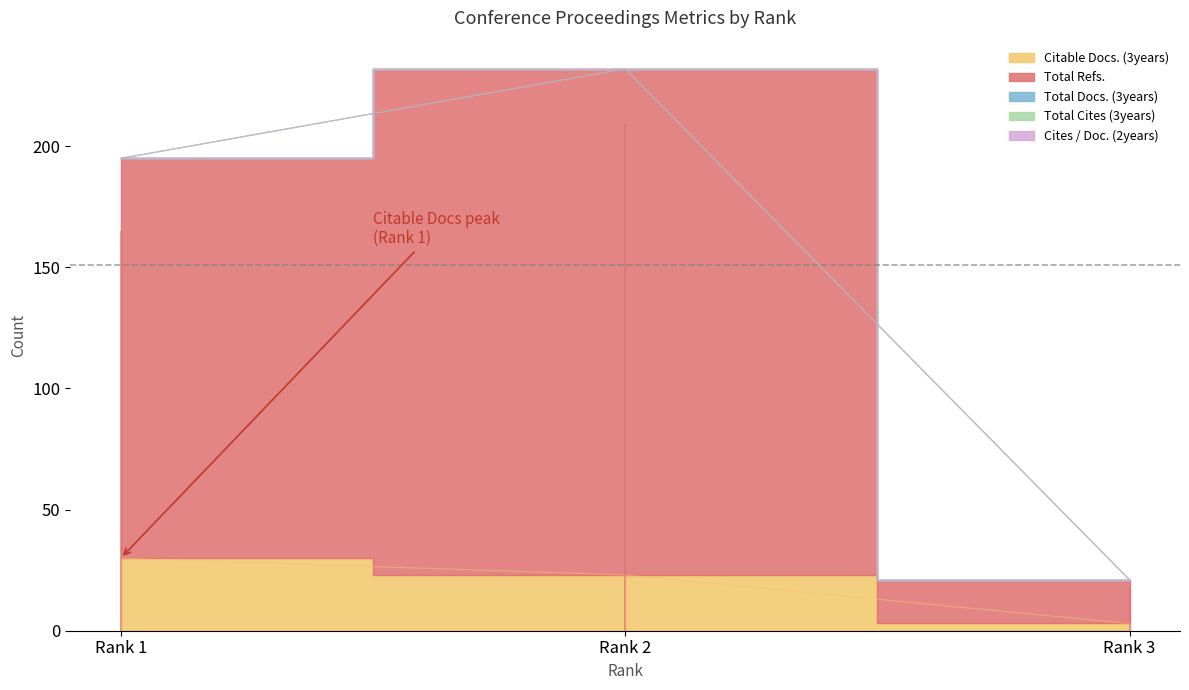

What is the maximum value for Total Refs.?

209